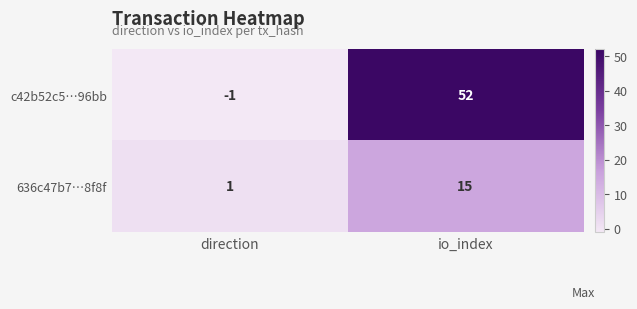

Reading right to left, list all the values displayed in this chart.

c42b52c5…96bb: 52	-1
636c47b7…8f8f: 15	1